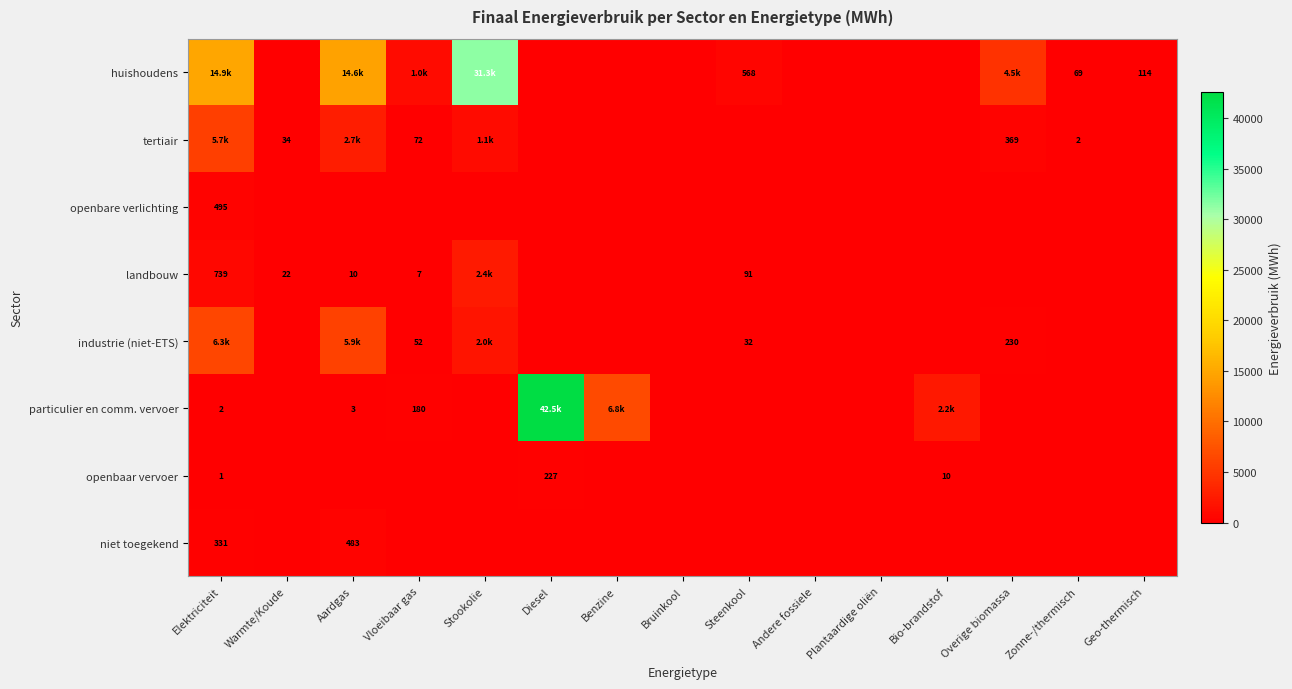

How many data points in niet toegekend are above 0?

2